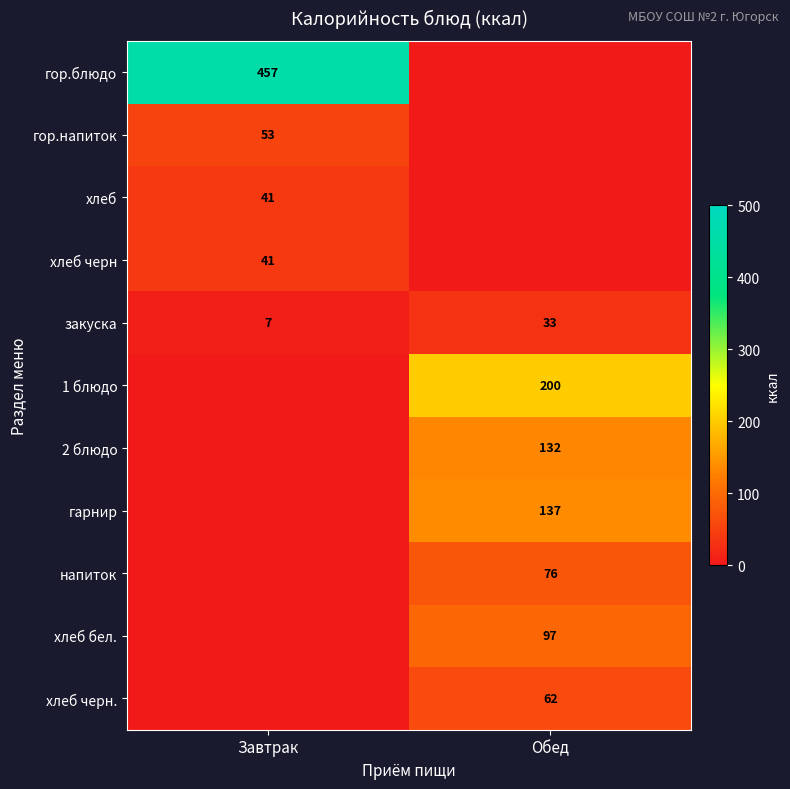

True or false: закуска has a value of 7 at Завтрак.

True